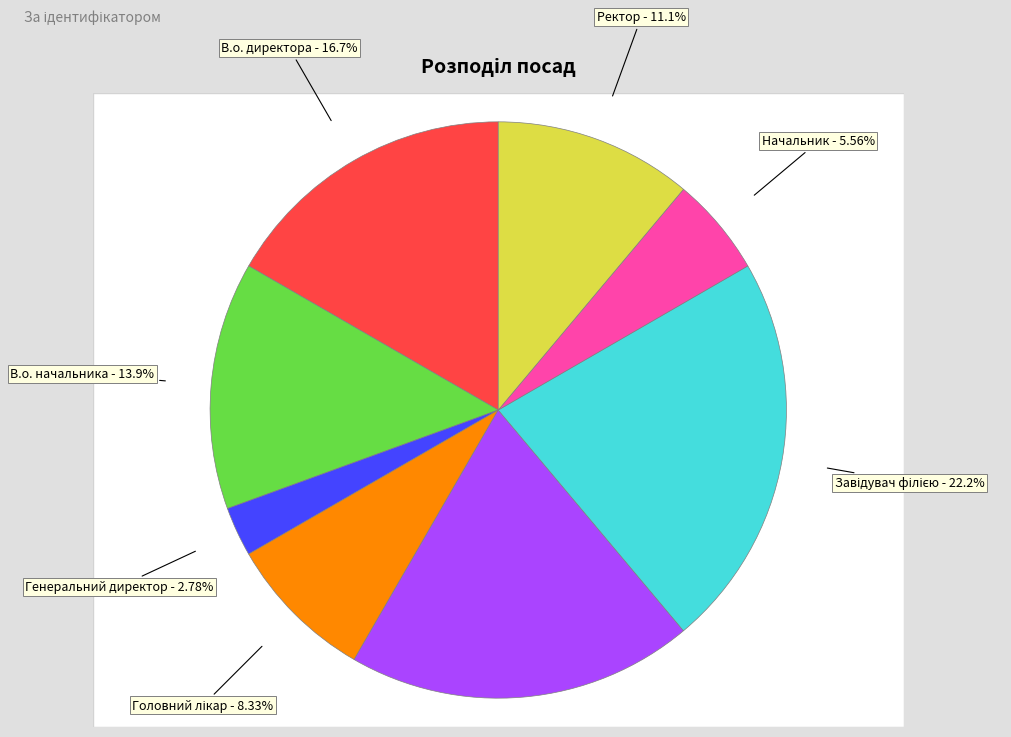

Does Головний лікар represent more than half of the total?

No